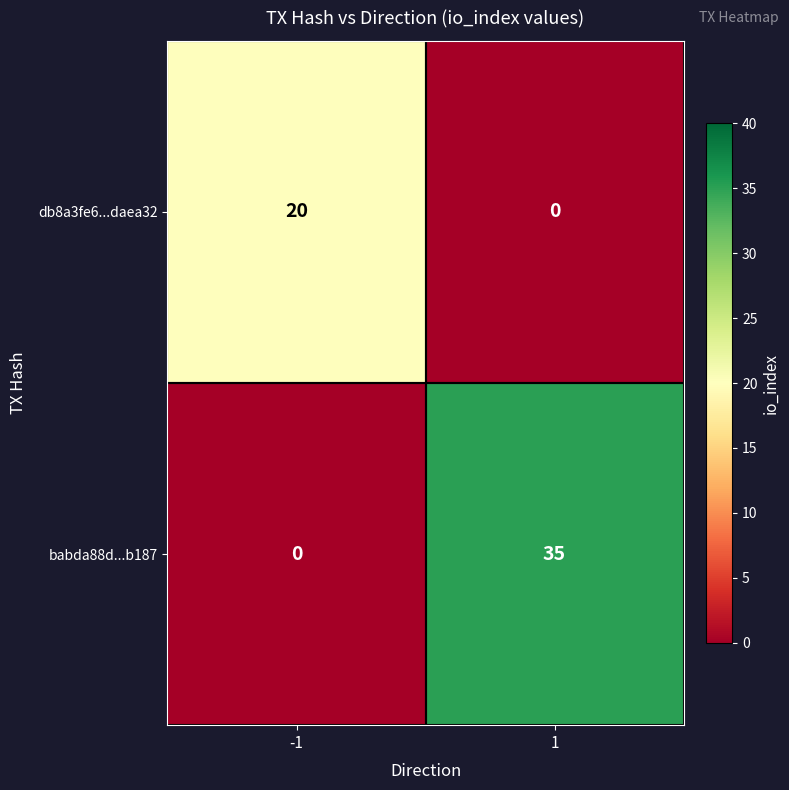

How many distinct data groups are displayed?

2